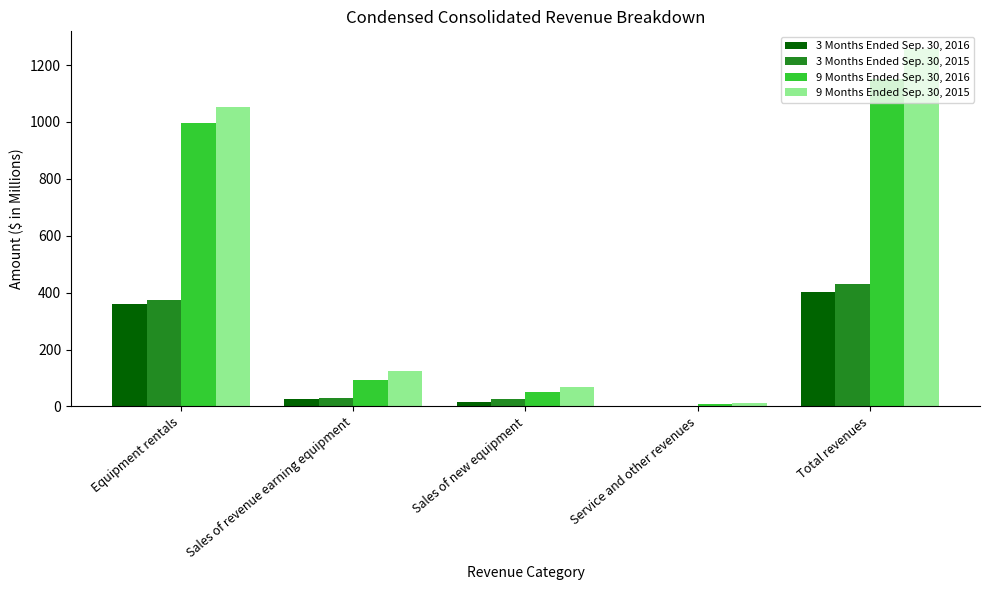

What are all the series names shown in the legend?

3 Months Ended Sep. 30, 2016, 3 Months Ended Sep. 30, 2015, 9 Months Ended Sep. 30, 2016, 9 Months Ended Sep. 30, 2015